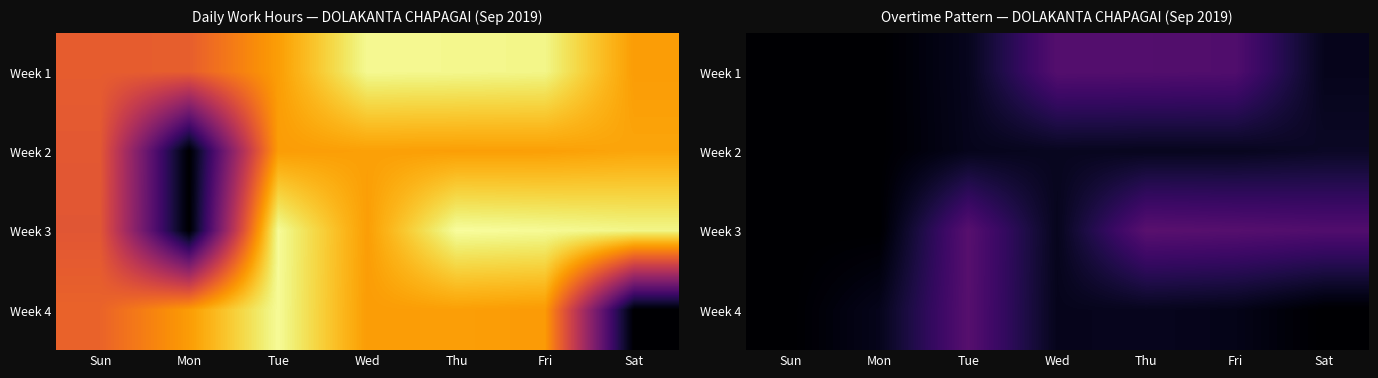

Which category has the highest value in the Week 1 series?

Wed